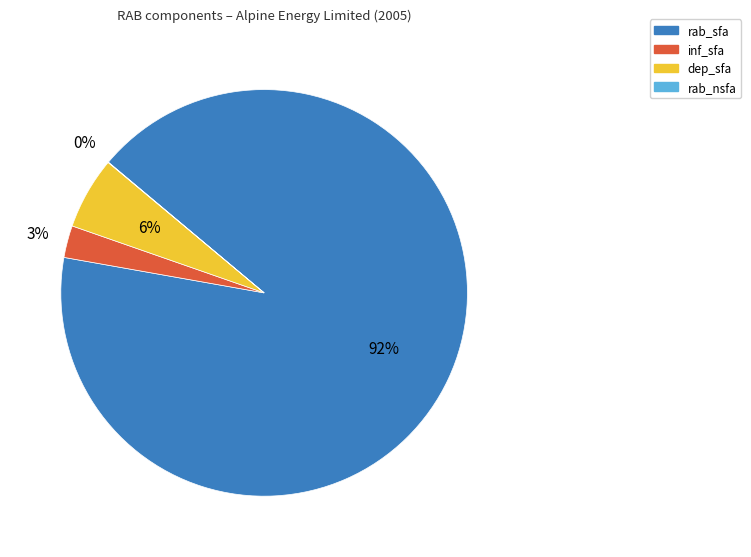

The dep_sfa slice represents 1% of the pie. True or false?

False